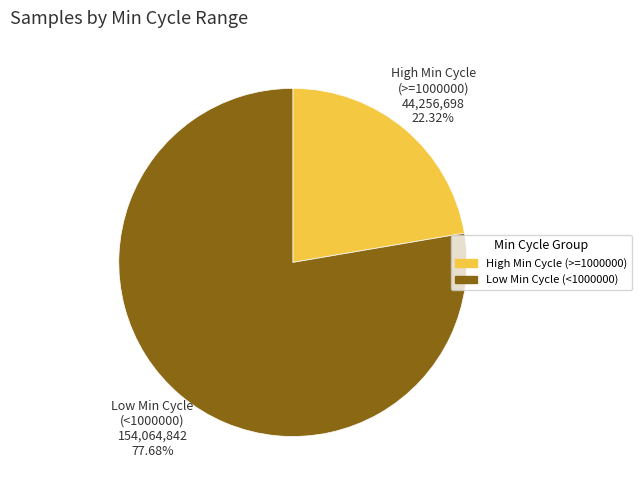

Does any single category account for the majority?

Yes